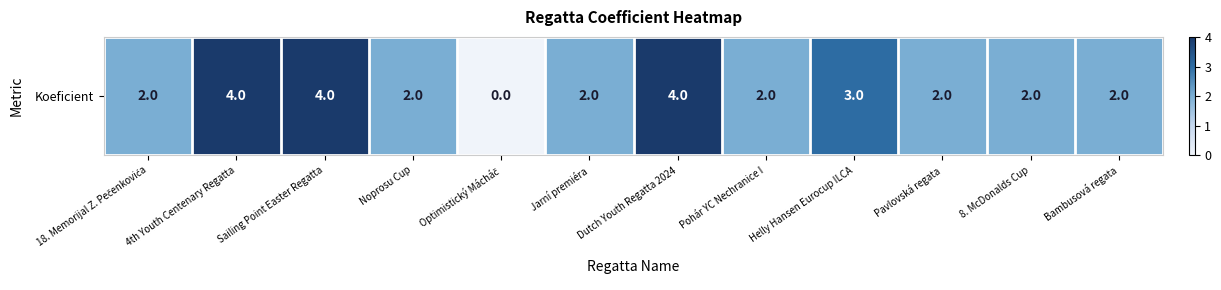

How many distinct data groups are displayed?

1